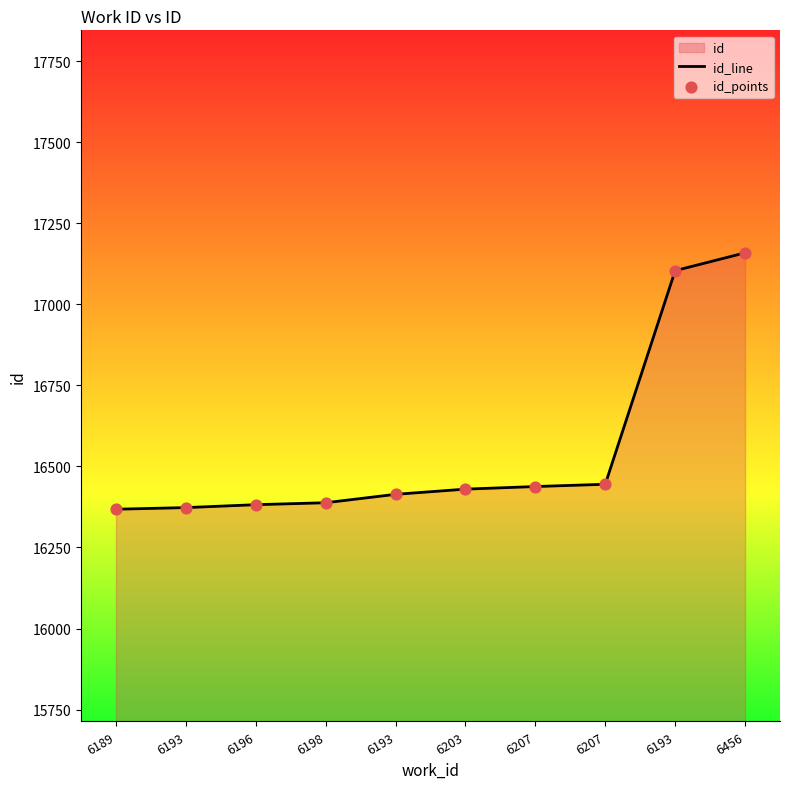

Is the value of id_points at 6203 greater than the value of id_line at 6193?

Yes